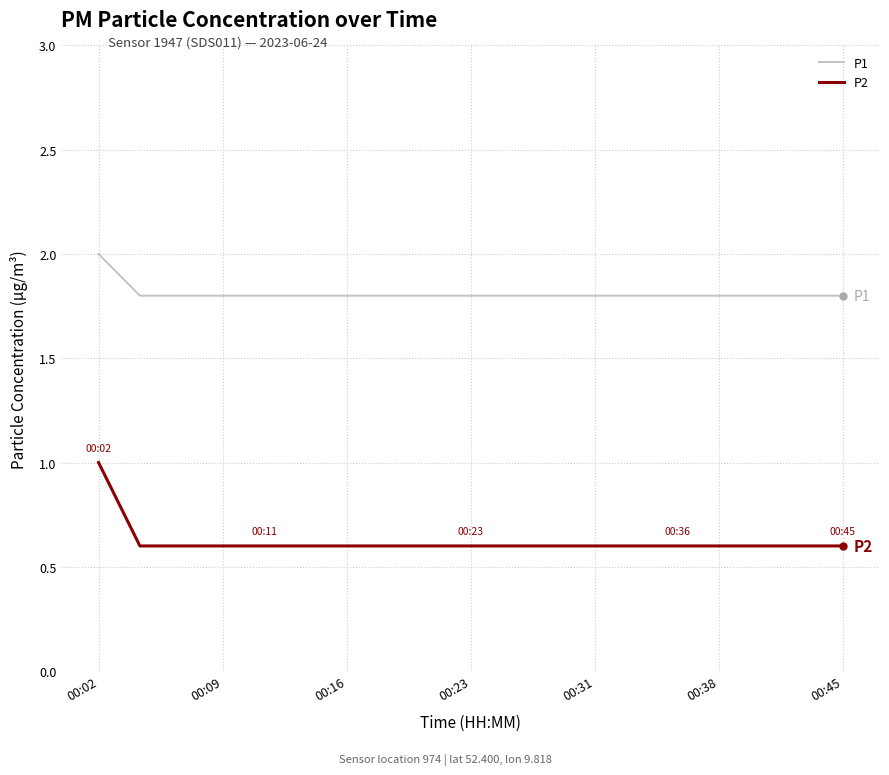

Which series has the largest total across all categories?

P1